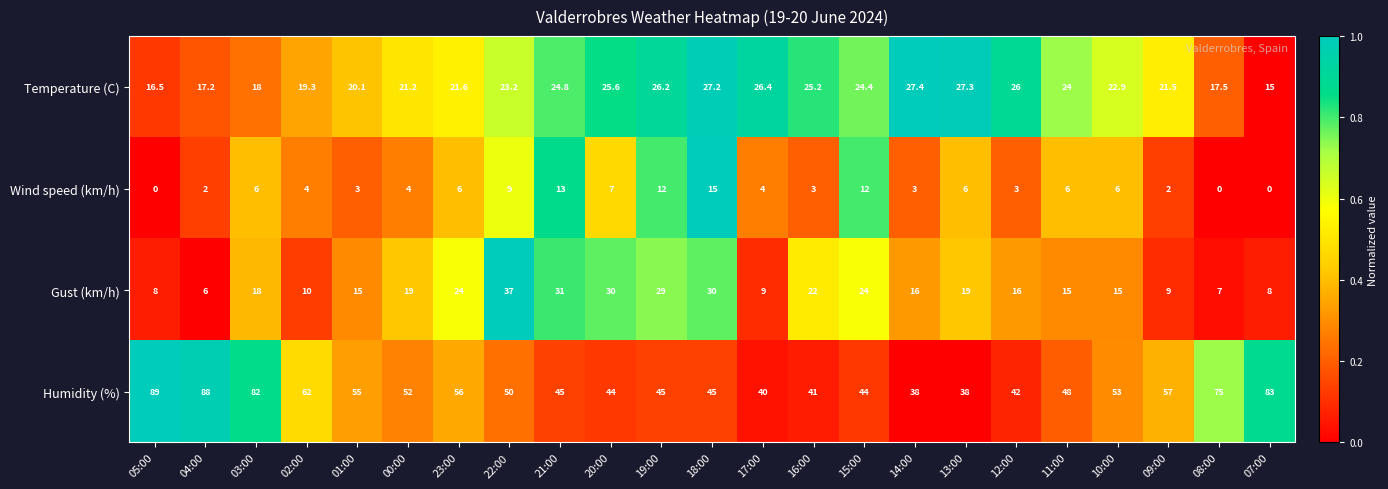

Rank the series by their maximum value, from lowest to highest.

Wind speed (km/h), Temperature (C), Gust (km/h), Humidity (%)